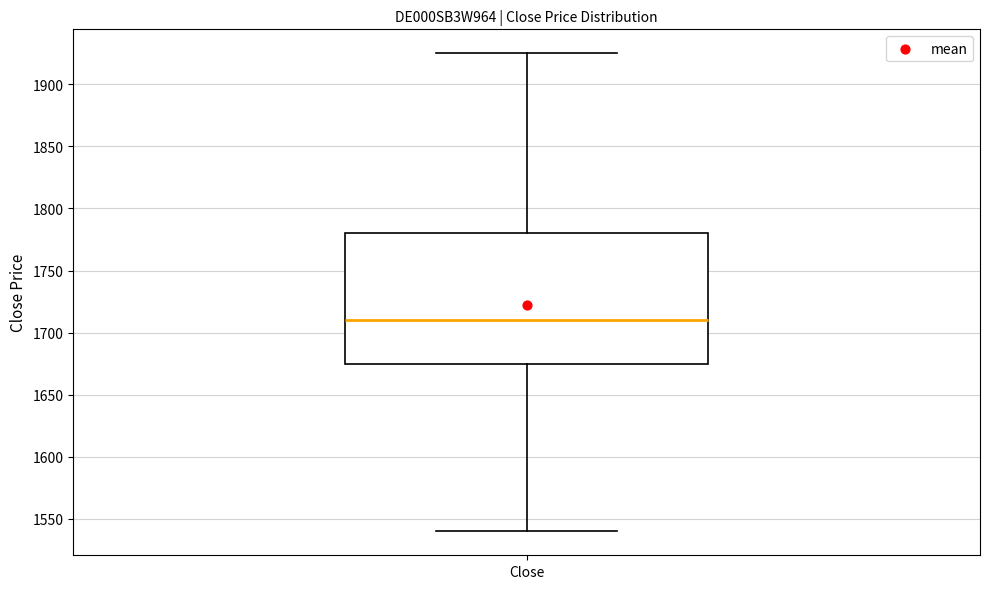

Transcribe this box plot: give where the median line is, the range the box spans, and where the two whiskers end, as read against the y-axis. The values are not printed on the chart, so give them approximately, as read against the axis.

median 1710, box 1675 to 1780, whiskers 1540 to 1925